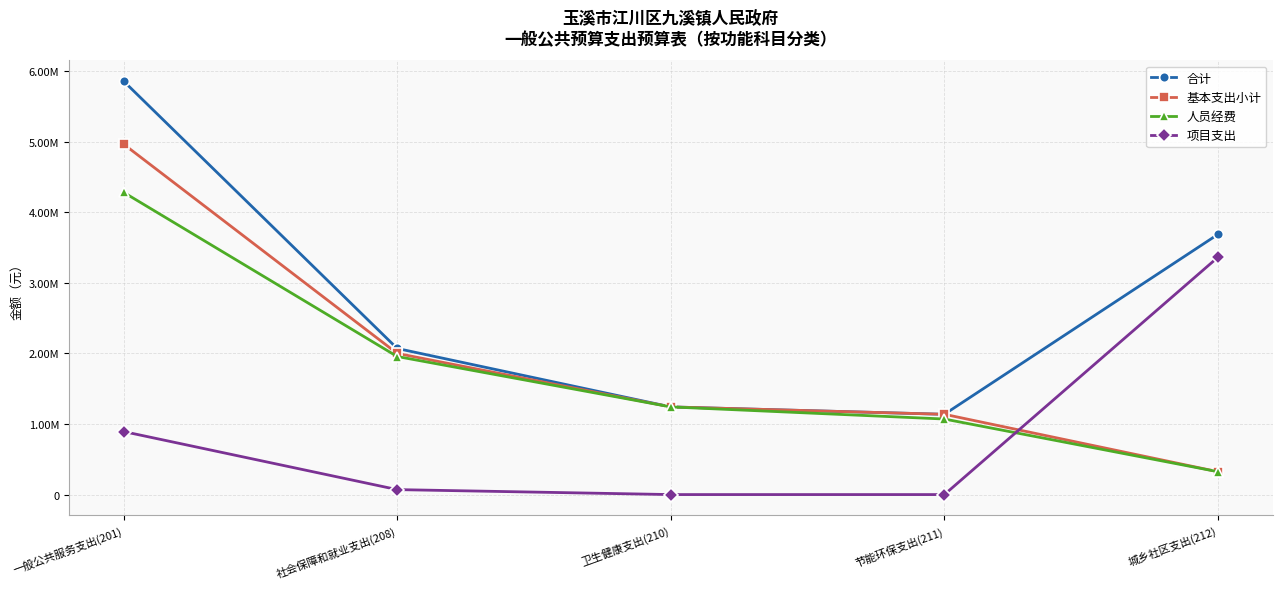

What are all the series names shown in the legend?

合计, 基本支出小计, 人员经费, 项目支出